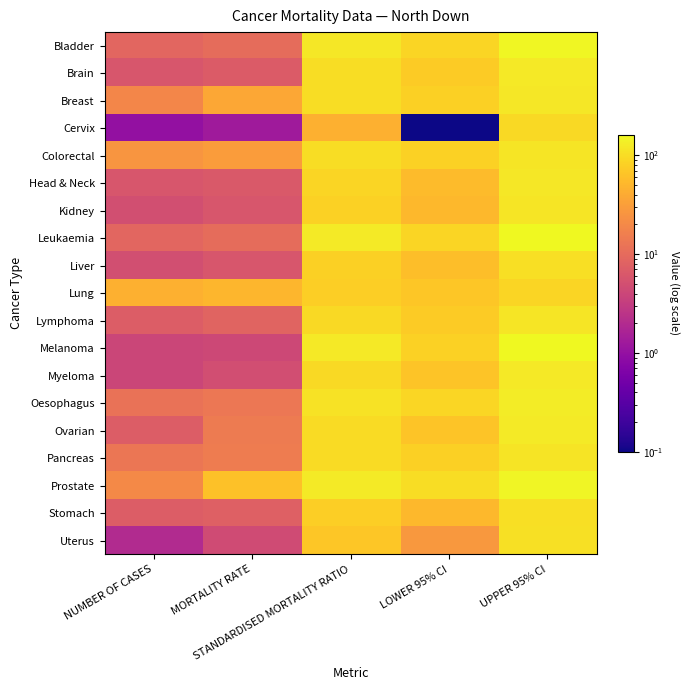

Count the number of data series in this chart.

19